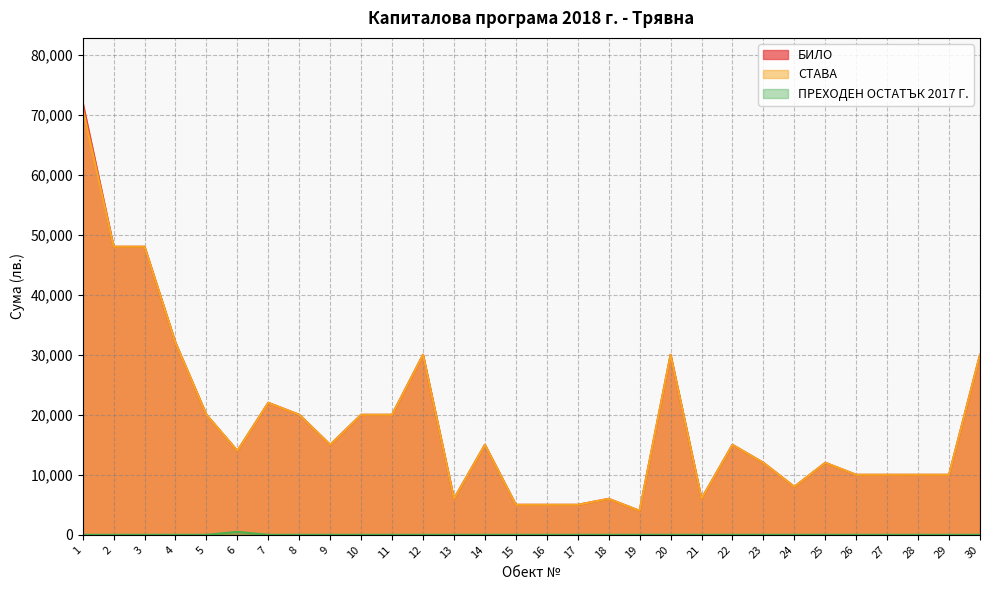

True or false: ПРЕХОДЕН ОСТАТЪК 2017 Г. and БИЛО cross at least once.

False